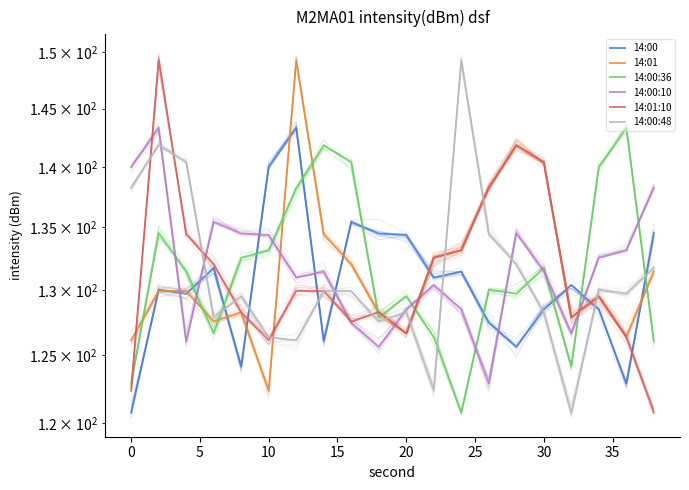

Count the number of categories in the chart.

20